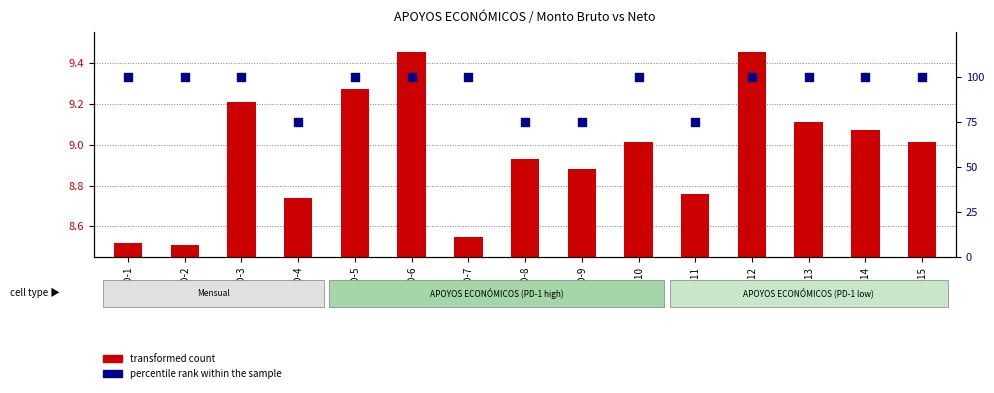

Is the value of percentile rank within the sample at ID-15 greater than the value of transformed count at ID-1?

Yes